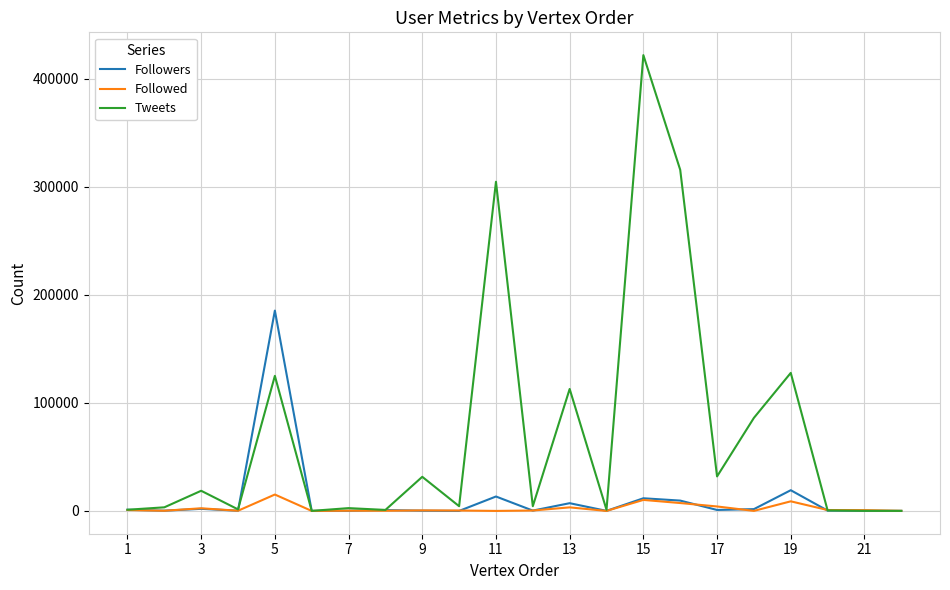

After their last crossing, which series has the higher values: Followed or Tweets?

Followed